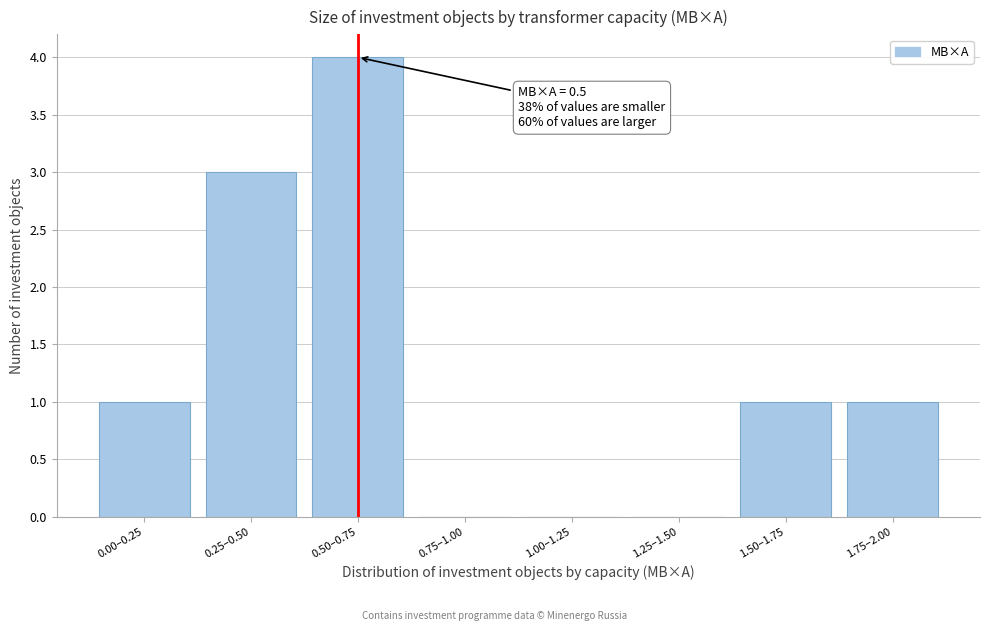

Reading left to right, extract all data points from this chart.

0.00–0.25=1	0.25–0.50=3	0.50–0.75=4	0.75–1.00=0	1.00–1.25=0	1.25–1.50=0	1.50–1.75=1	1.75–2.00=1